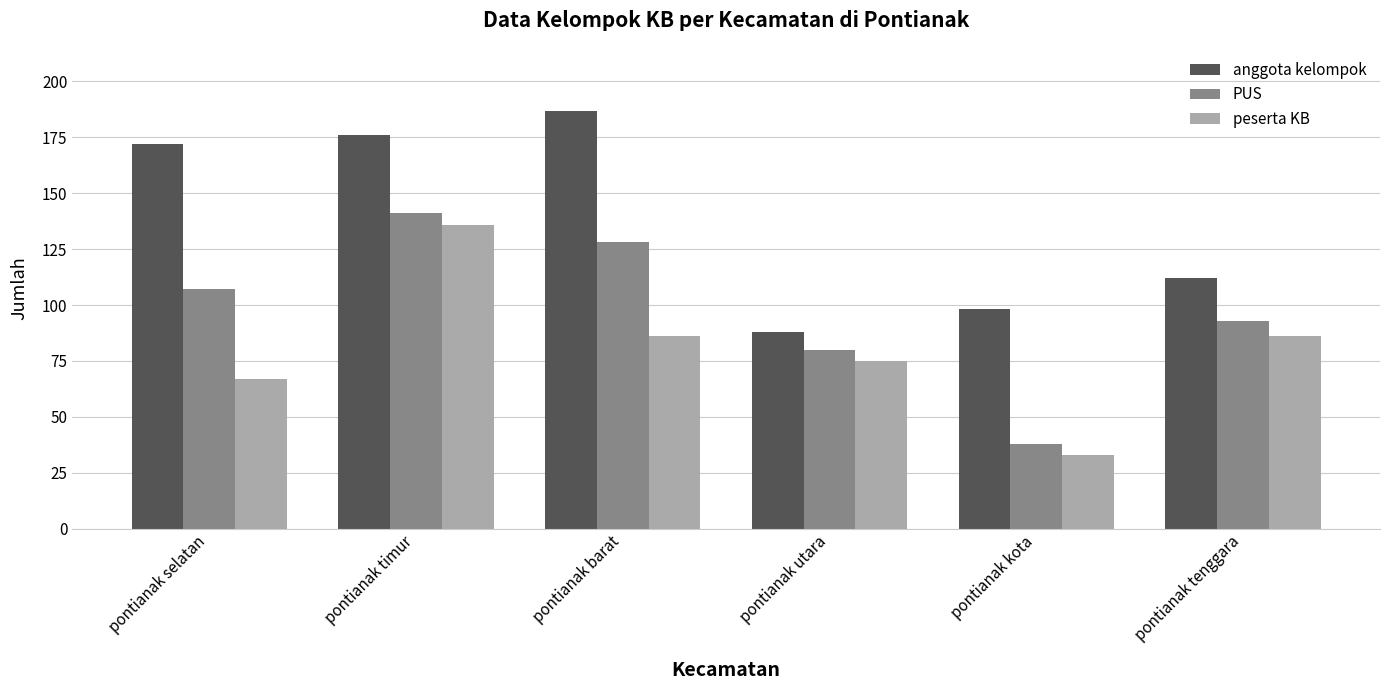

Rank the series by their maximum value, from highest to lowest.

anggota kelompok, PUS, peserta KB